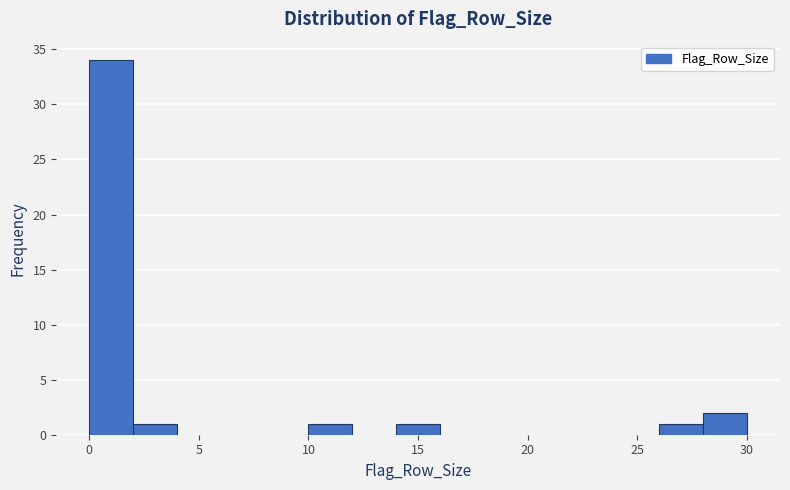

How tall is the bar that spans 10 to 12 on the x-axis? The values are not printed on the chart, so give them approximately, as read against the axis.

1